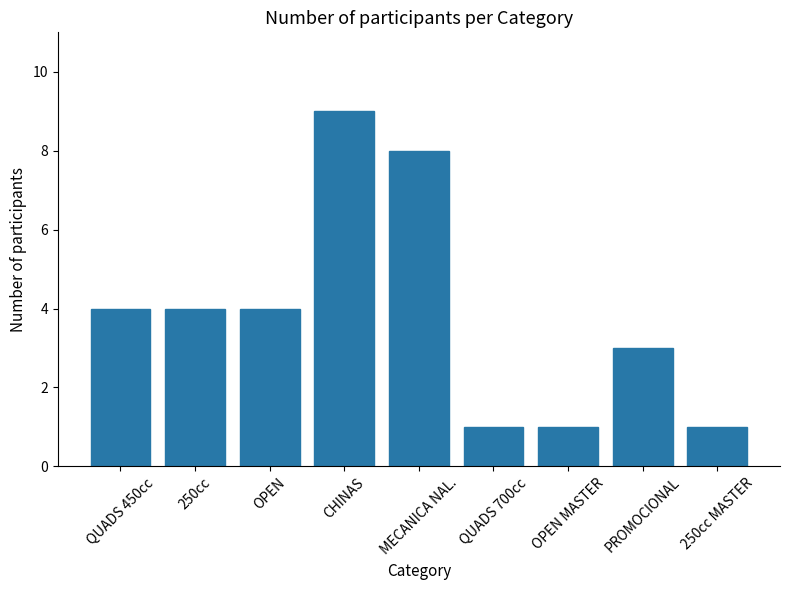

At which category does the chart reach its peak across all series?

CHINAS